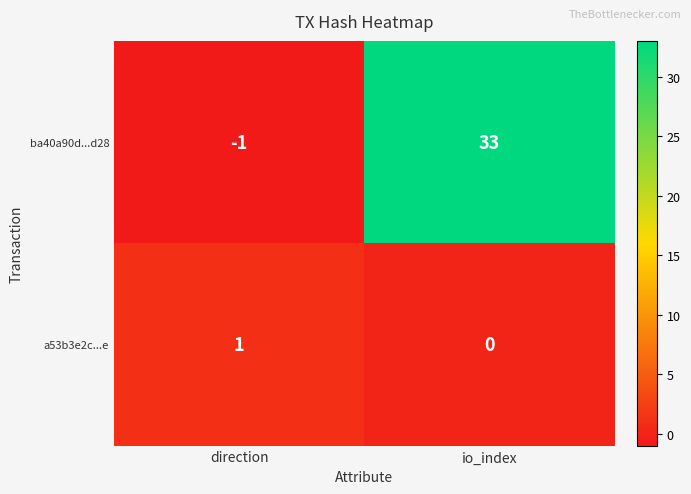

What is the difference between the ba40a90d...d28 values at direction and io_index?

34